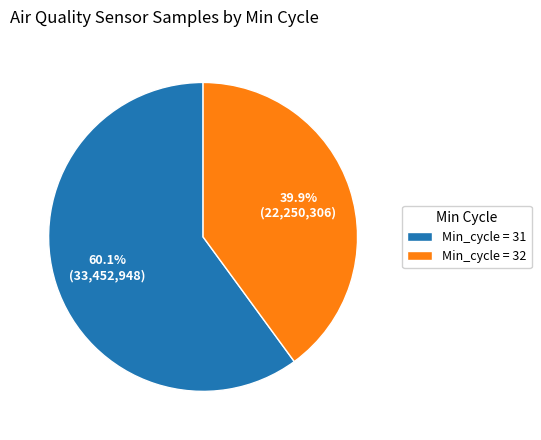

Which has a higher value, Min_cycle = 31 or Min_cycle = 32?

Min_cycle = 31